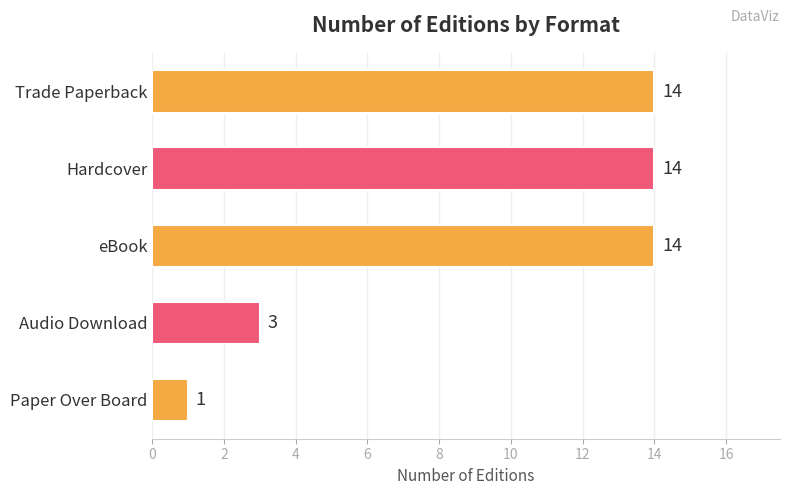

What is the value of the 4th bar from the top?

3